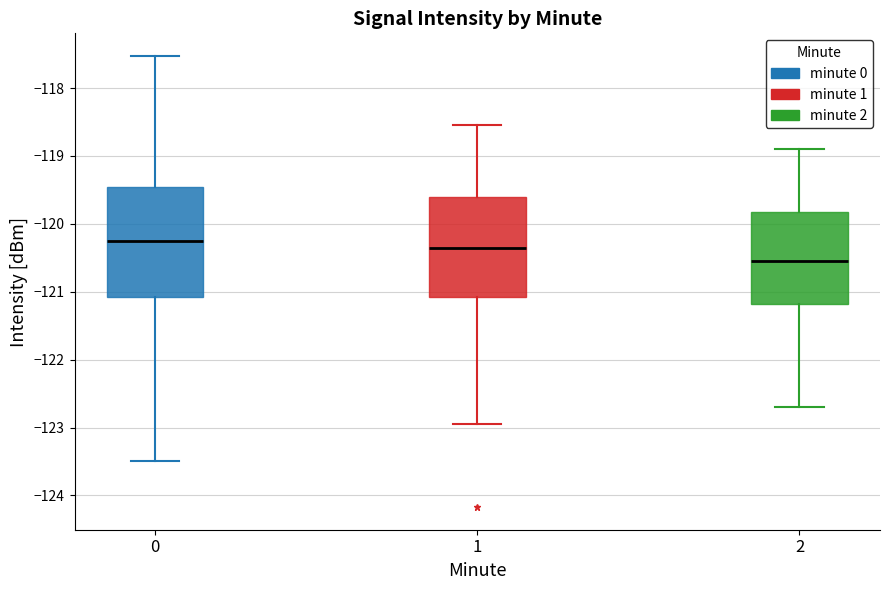

Where does the lower whisker of the box at x = 0 end on the y-axis? The values are not printed on the chart, so give them approximately, as read against the axis.

-123.5